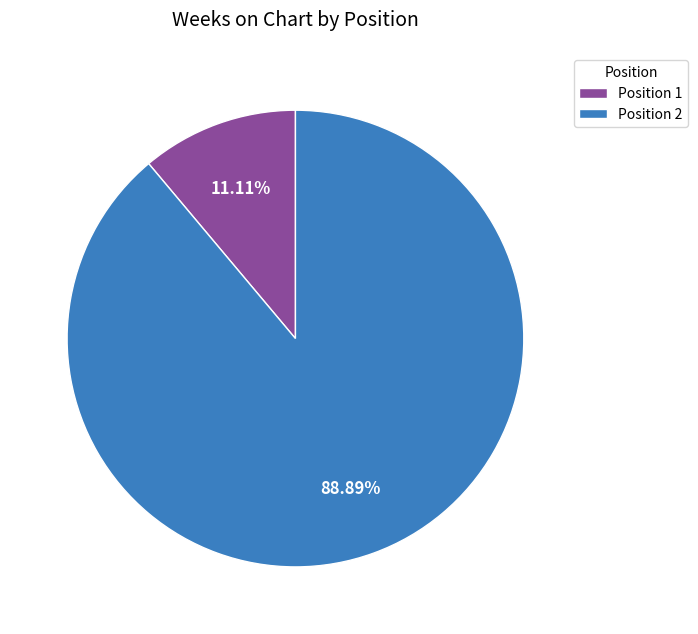

What is the largest slice in the pie chart?

Position 2